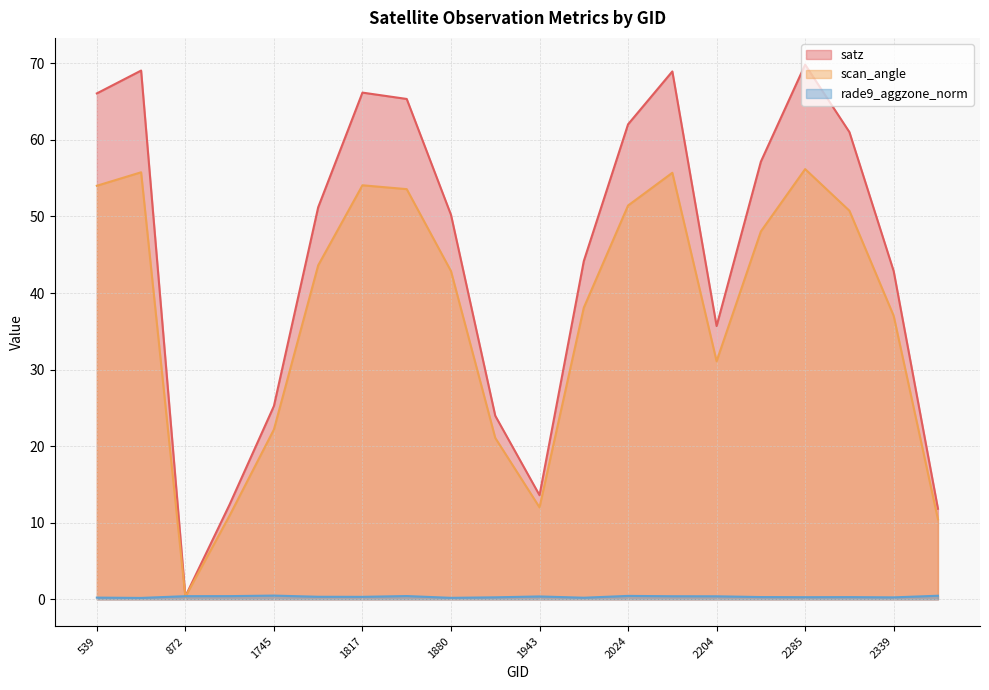

Reading left to right, list all the values displayed in this chart.

satz: 539=66.1	764=69.0	872=0.4	1070=12.4	1745=25.2	1781=51.2	1817=66.2	1835=65.3	1880=50.2	1916=24.0	1943=13.6	1988=44.2	2024=62.0	2042=68.9	2204=35.7	2240=57.2	2285=69.8	2303=61.0	2339=42.9	2366=11.8
scan_angle: 539=54.0	764=55.8	872=0.3	1070=11.0	1745=22.2	1781=43.6	1817=54.1	1835=53.6	1880=42.9	1916=21.1	1943=12.0	1988=38.1	2024=51.4	2042=55.7	2204=31.1	2240=48.0	2285=56.2	2303=50.7	2339=37.0	2366=10.5
rade9_aggzone_norm: 539=0.2	764=0.2	872=0.4	1070=0.4	1745=0.5	1781=0.3	1817=0.3	1835=0.4	1880=0.2	1916=0.3	1943=0.4	1988=0.2	2024=0.4	2042=0.4	2204=0.4	2240=0.3	2285=0.3	2303=0.3	2339=0.3	2366=0.5